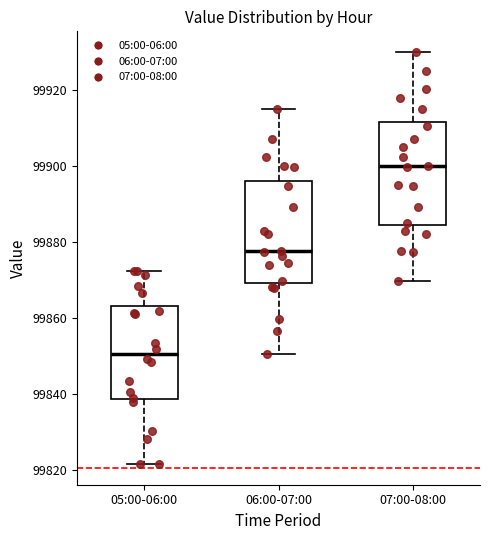

Reading left to right, read every box against the y-axis: the position of its median line, the range the box covers, and the ends of its whiskers. The values are not printed on the chart, so give them approximately, as read against the axis.

05:00-06:00: median 99850, box 99838 to 99864, whiskers 99822 to 99872
06:00-07:00: median 99878, box 99870 to 99896, whiskers 99850 to 99916
07:00-08:00: median 99900, box 99884 to 99912, whiskers 99870 to 99930